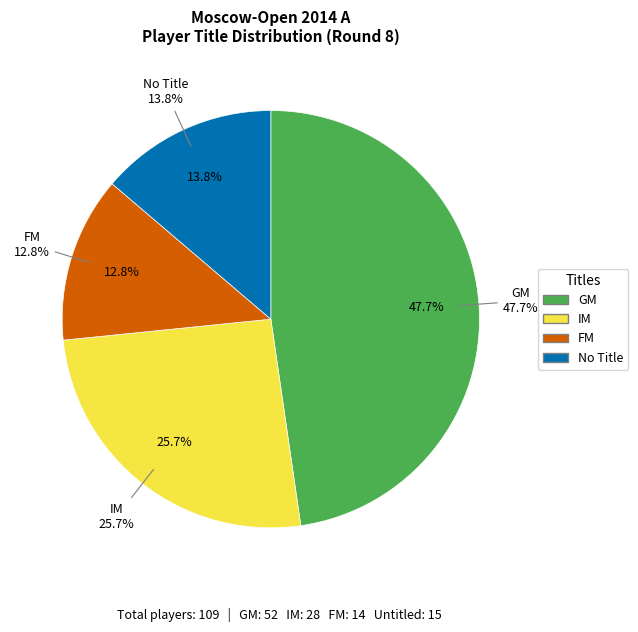

Count the number of slices in the pie.

4